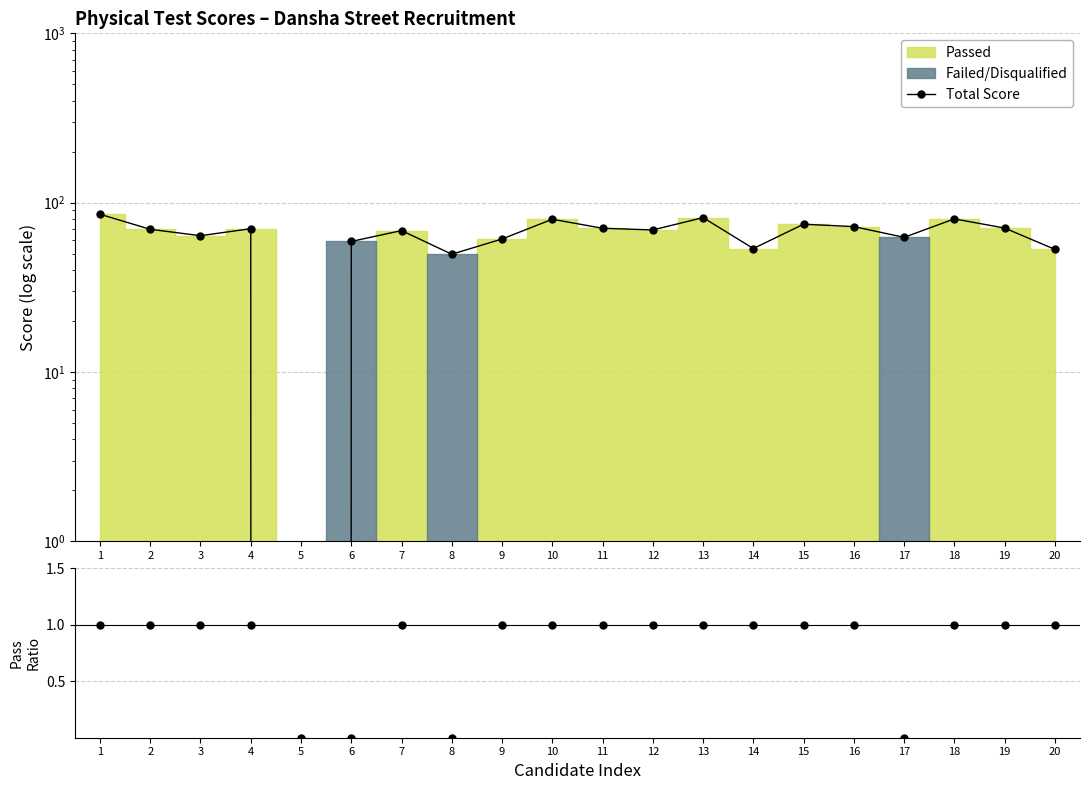

How many lines are shown in the chart?

2